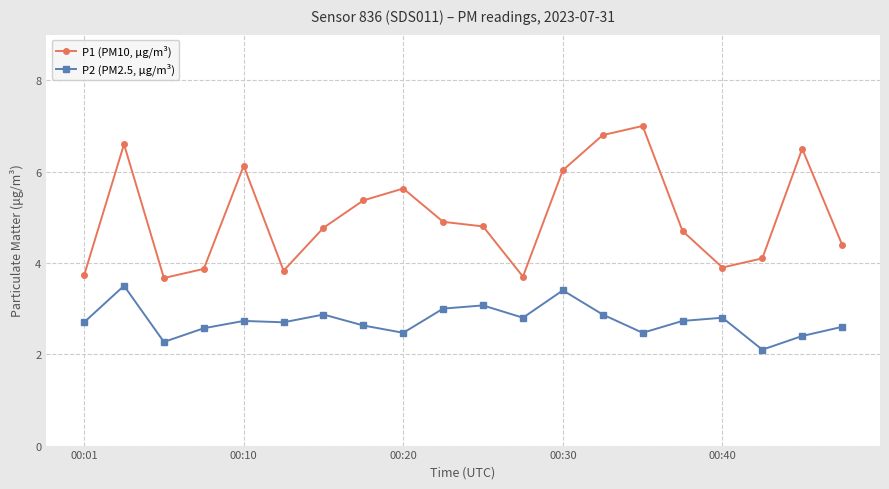

Which series has the largest total across all categories?

P1 (PM10, μg/m³)